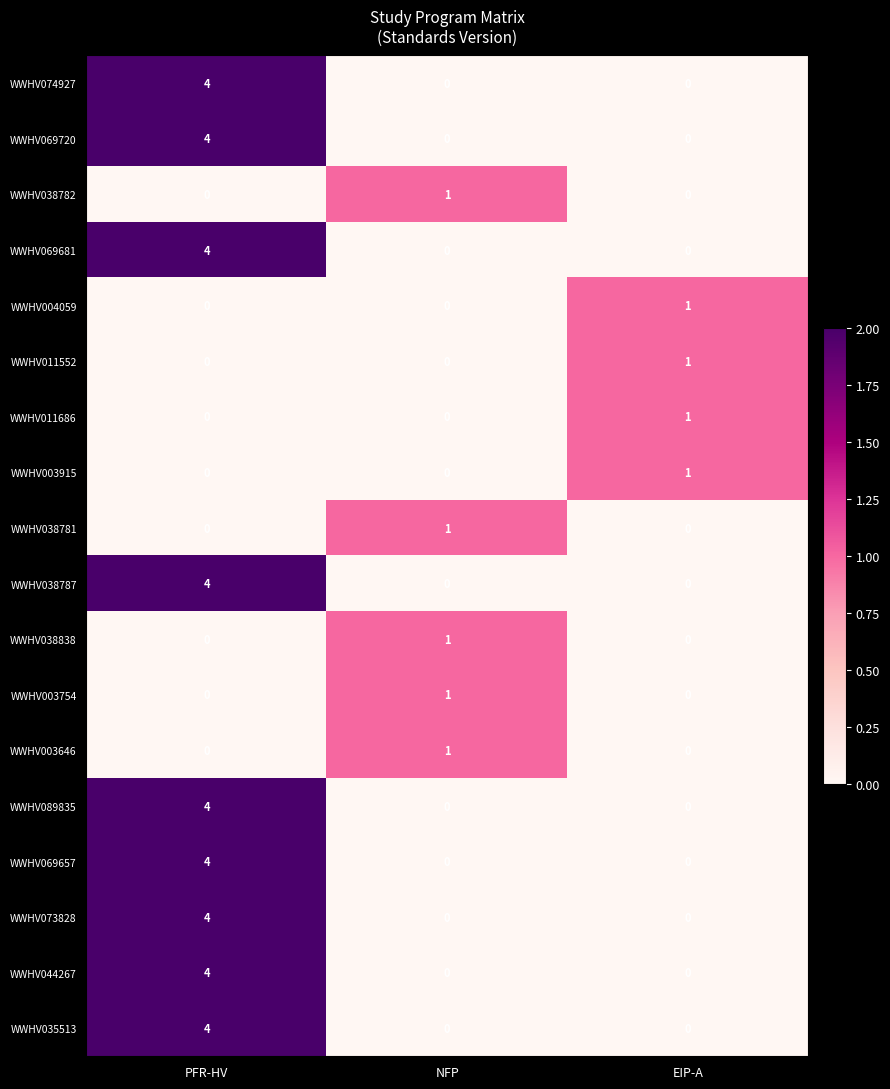

What is the greatest value displayed?

4